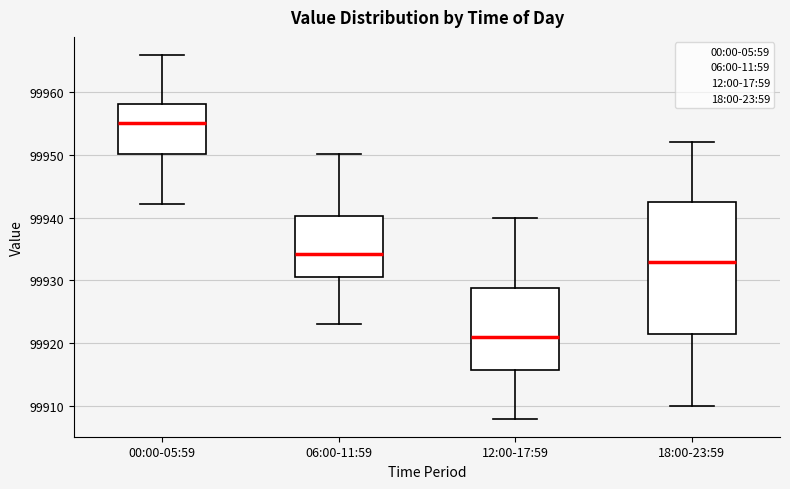

Comparing the boxes themselves (not the whiskers), which one is the tallest?

18:00-23:59